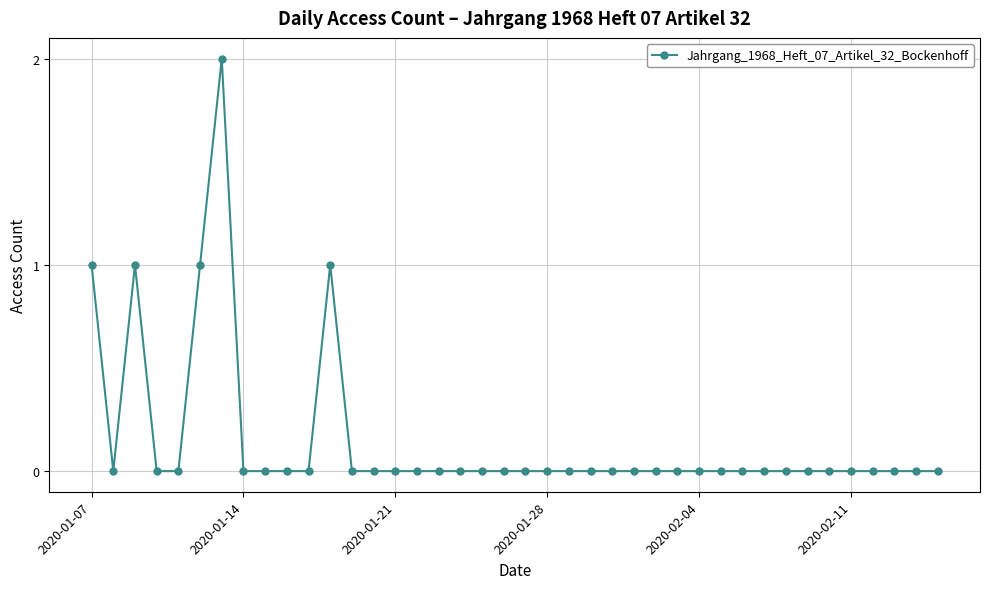

The value at 2020-01-28 is -1. True or false?

False